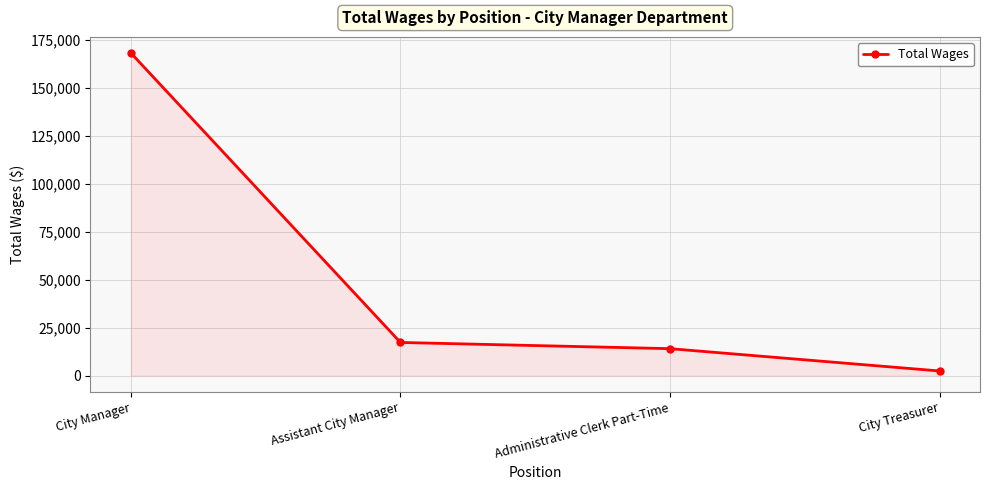

The chart shows a value of 168062 at City Manager. True or false?

True